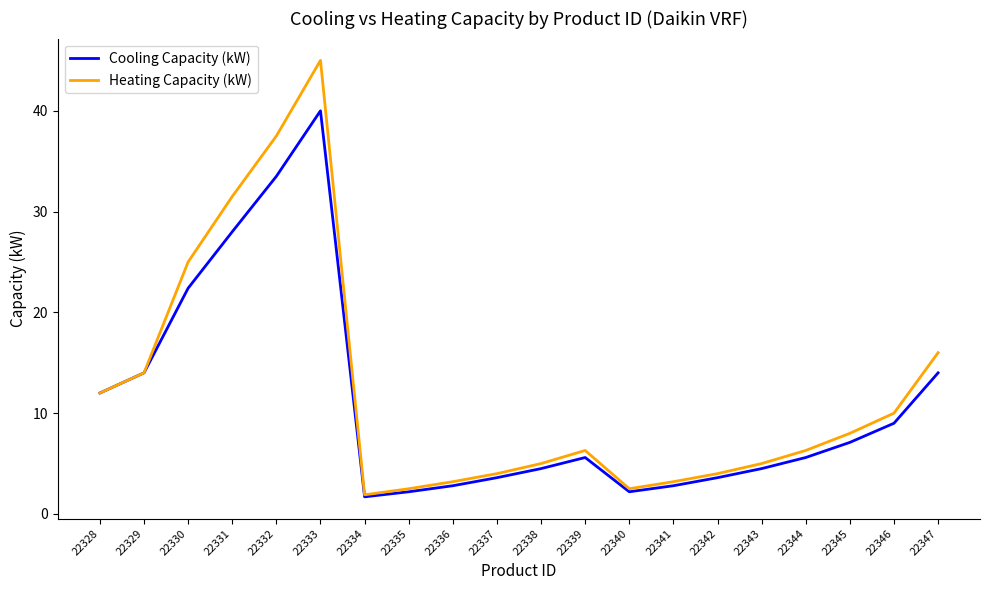

Which series has the widest spread of values?

Heating Capacity (kW)